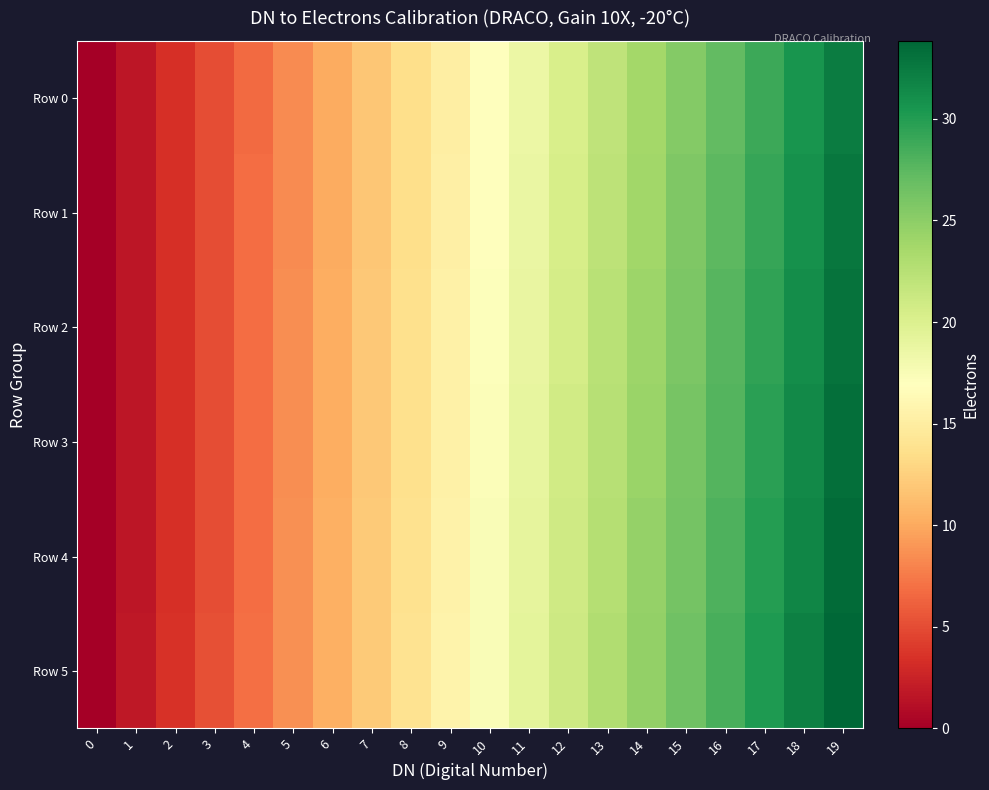

Which category has the highest value across all series?

19